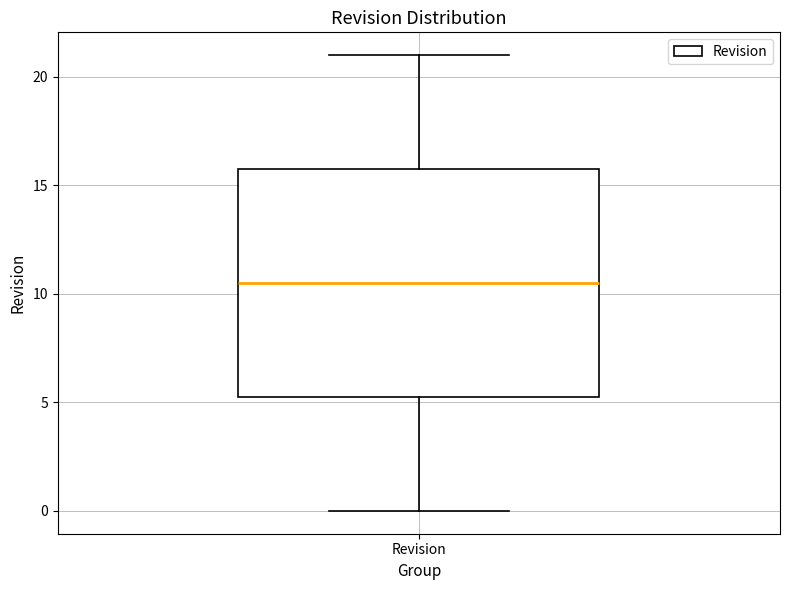

Where is the lower edge of the box for Revision on the y-axis? The values are not printed on the chart, so give them approximately, as read against the axis.

5.5